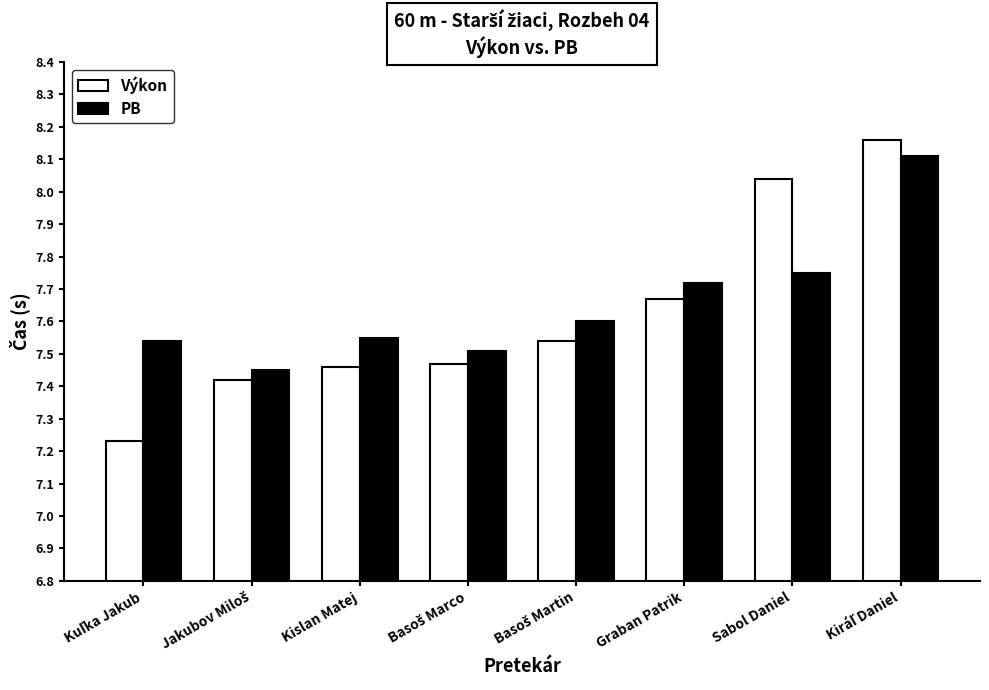

List the series in order of their peak value, highest first.

Výkon, PB